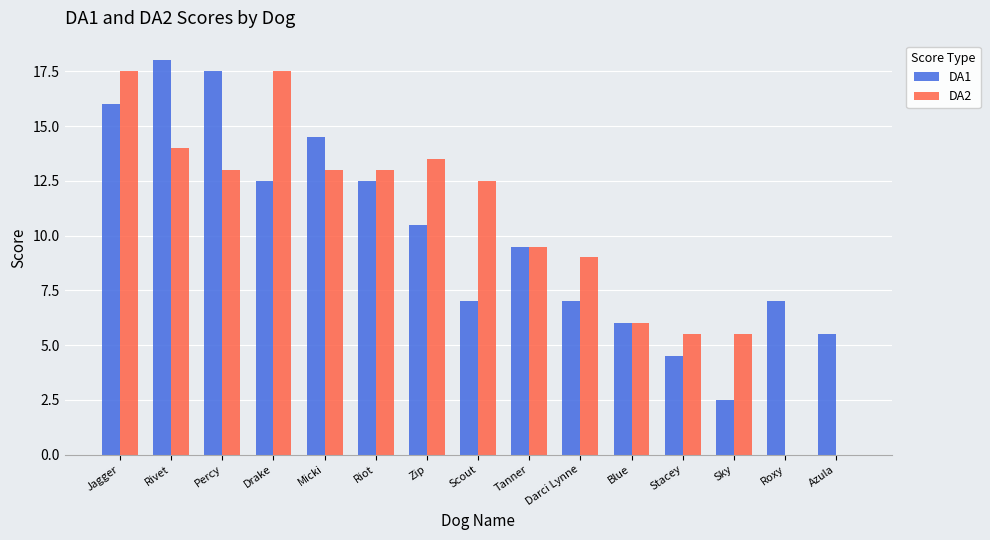

Reading right to left, list all the values displayed in this chart.

DA1: Azula=5.5	Roxy=7.0	Sky=2.5	Stacey=4.5	Blue=6.0	Darci Lynne=7.0	Tanner=9.5	Scout=7.0	Zip=10.5	Riot=12.5	Micki=14.5	Drake=12.5	Percy=17.5	Rivet=18.0	Jagger=16.0
DA2: Azula=0.0	Roxy=0.0	Sky=5.5	Stacey=5.5	Blue=6.0	Darci Lynne=9.0	Tanner=9.5	Scout=12.5	Zip=13.5	Riot=13.0	Micki=13.0	Drake=17.5	Percy=13.0	Rivet=14.0	Jagger=17.5